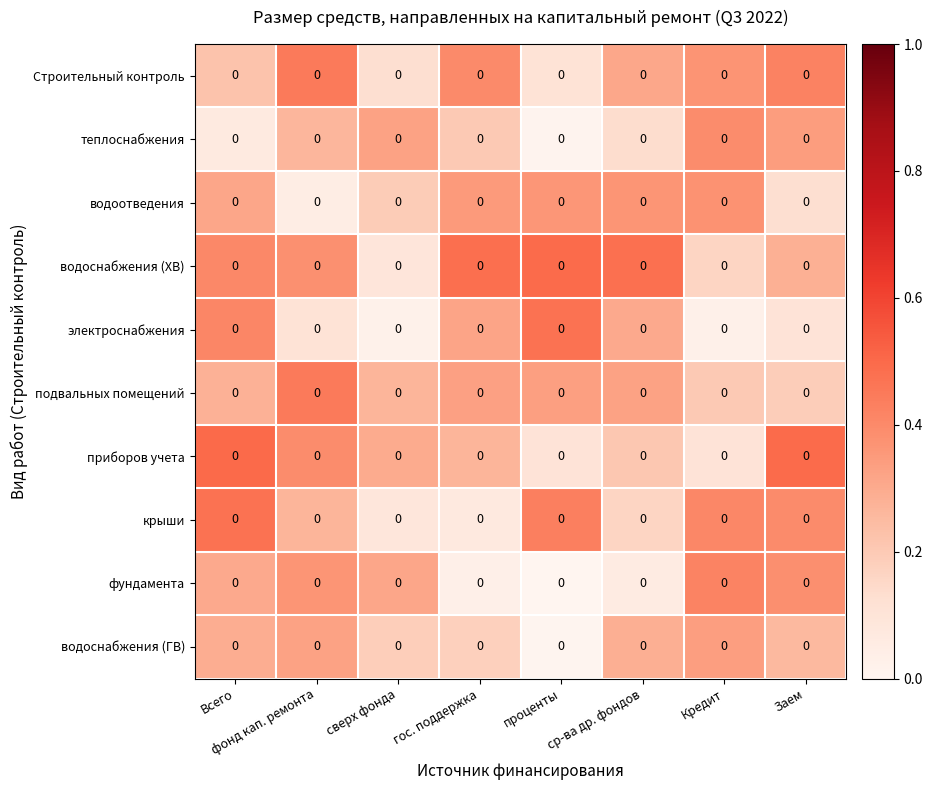

What is the spread (max minus min) of values at гос. поддержка?

0.5